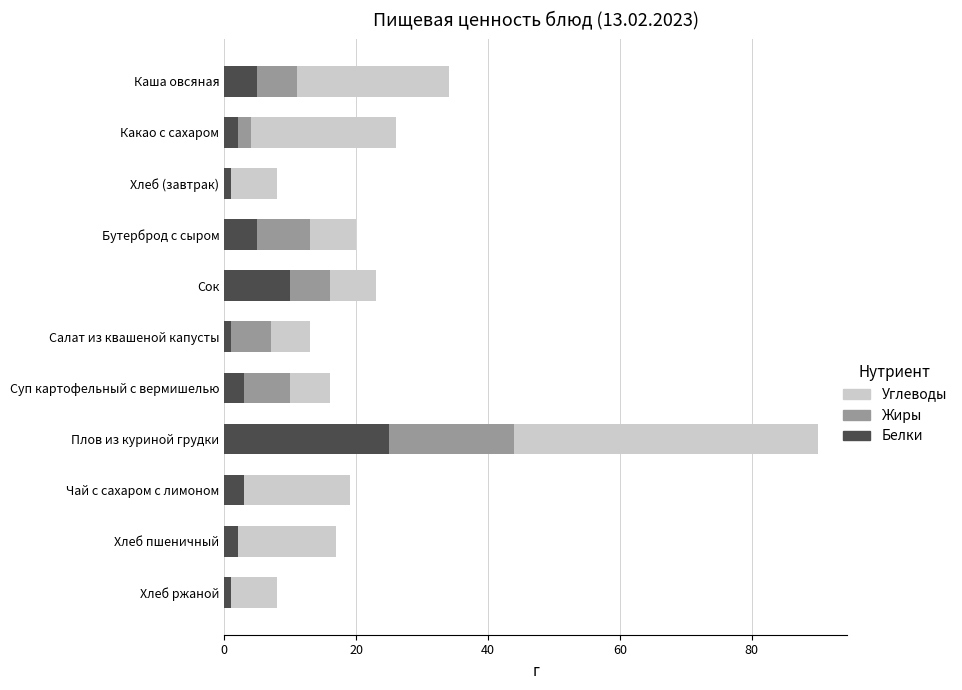

The Белки series shows 5 at Бутерброд с сыром. True or false?

True